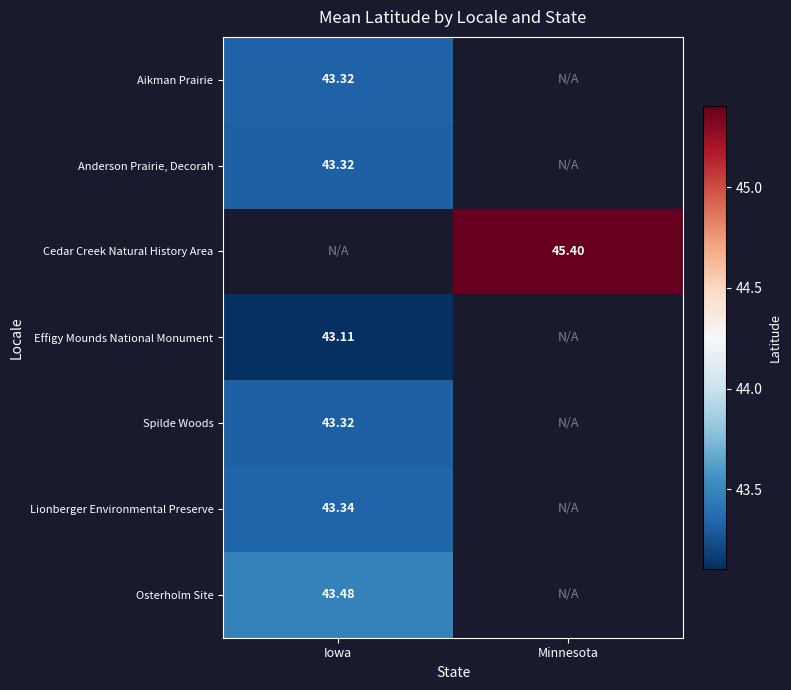

At which category does the chart reach its peak across all series?

Minnesota